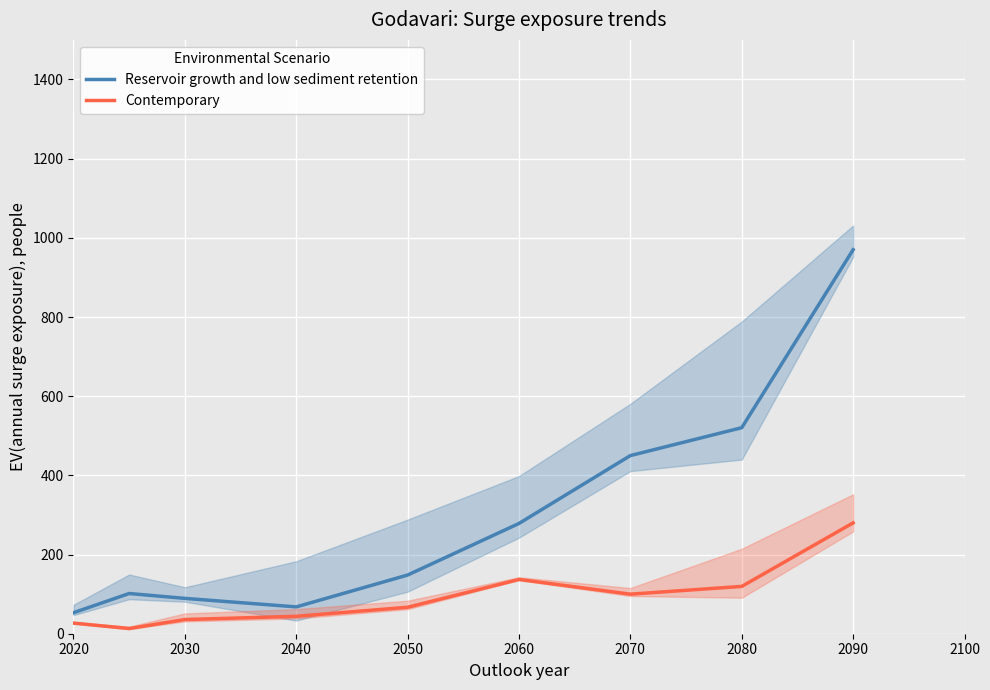

True or false: Reservoir growth and low sediment retention has a value of 278.6 at 2060.

True